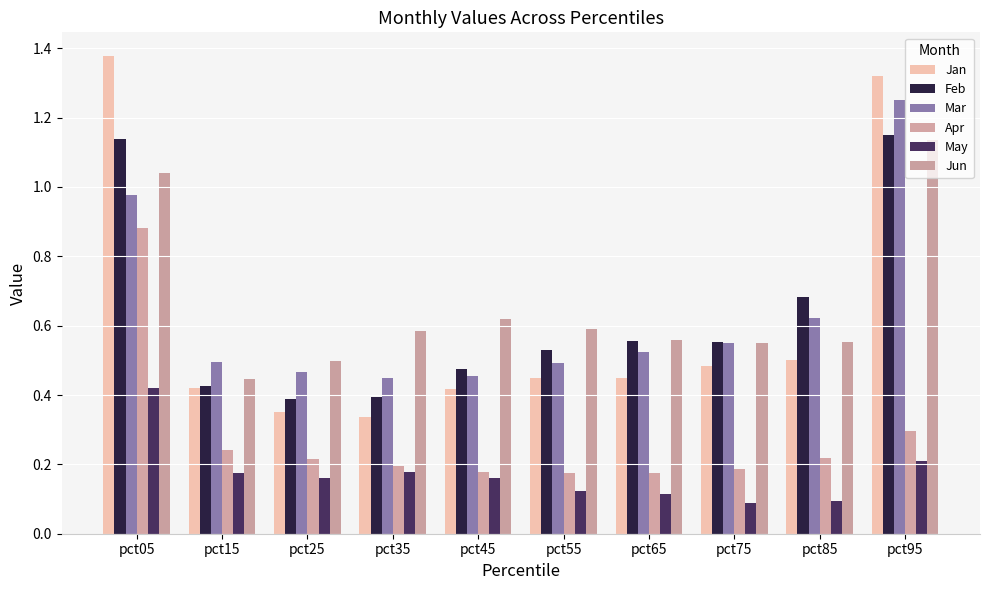

Is the value of Jan at pct85 greater than the value of Mar at pct05?

No